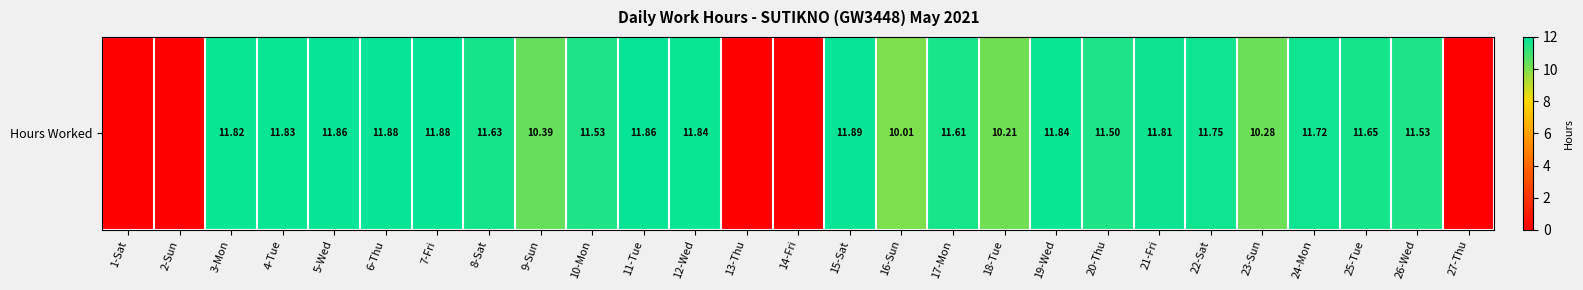

How many positive values are there?

22